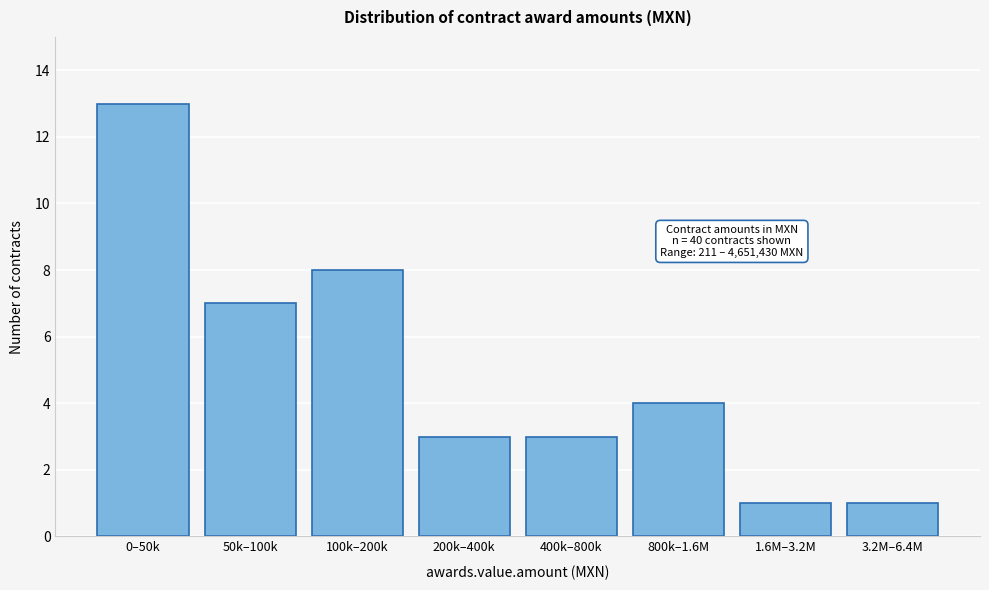

Reading left to right, list all the values displayed in this chart.

0–50k=13	50k–100k=7	100k–200k=8	200k–400k=3	400k–800k=3	800k–1.6M=4	1.6M–3.2M=1	3.2M–6.4M=1